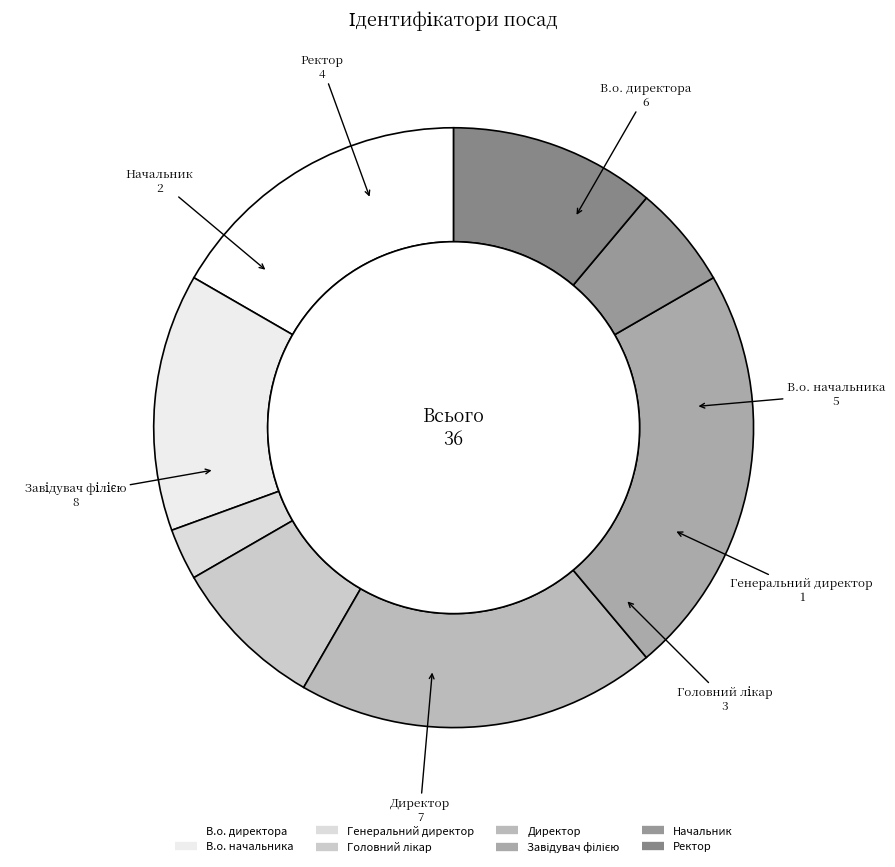

Is В.о. начальника the majority of the pie?

No